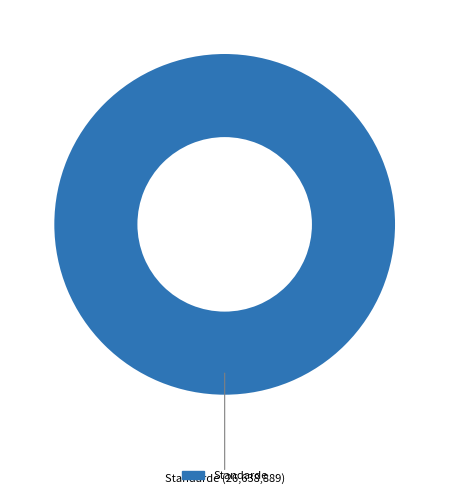

Is there any slice that represents more than half of the pie?

Yes